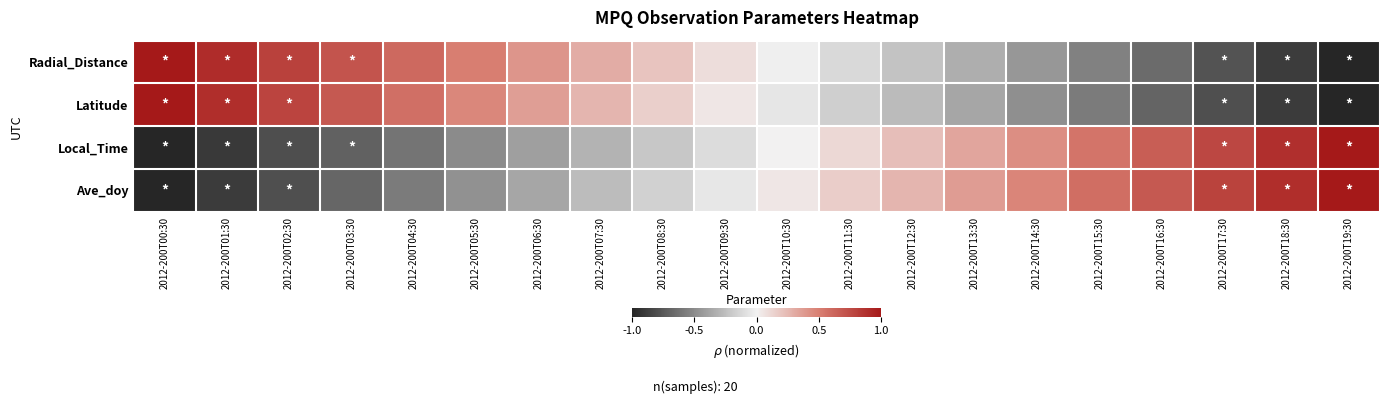

What is the spread (max minus min) of values at 2012-200T05:30?

1.0